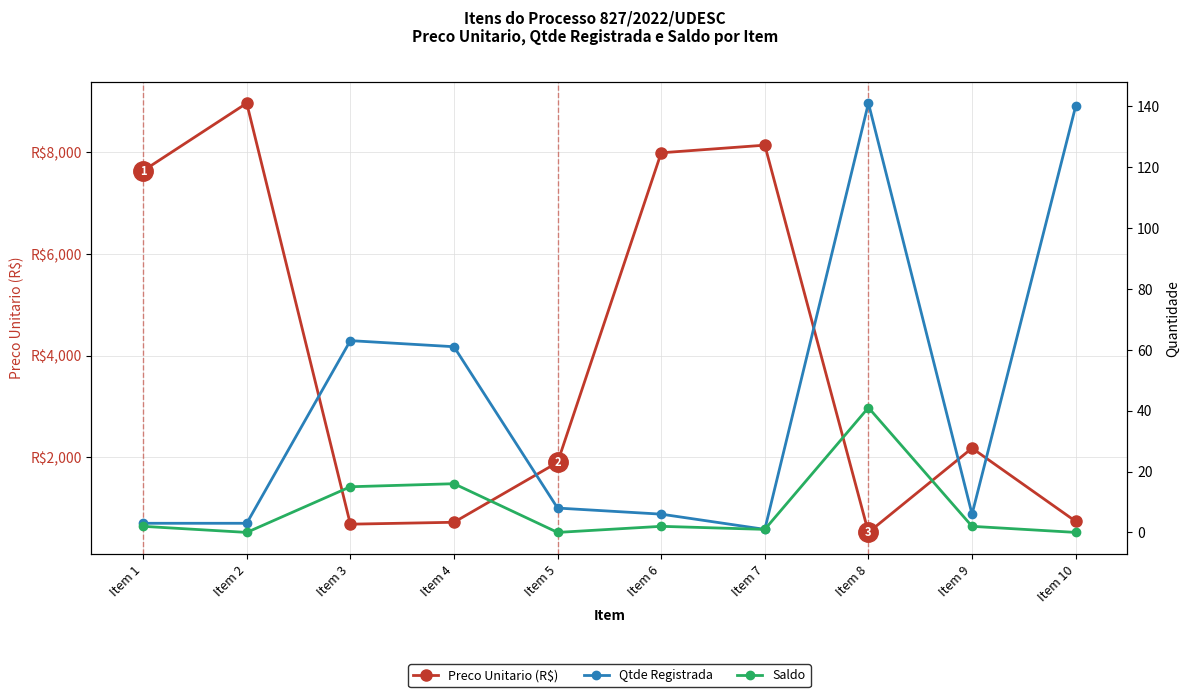

What is the sum of the Qtde Registrada values at Item 7 and Item 4?

62.0